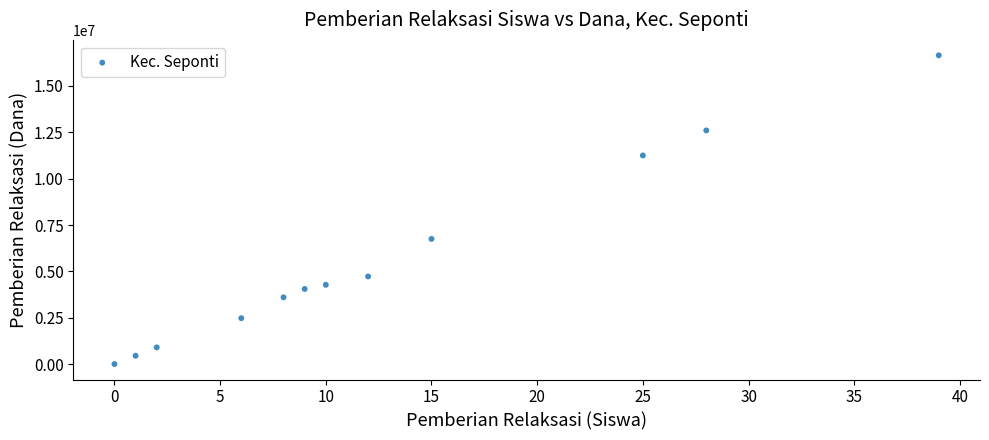

What Y value in the scatter plot is closest to 8325000?

6750000